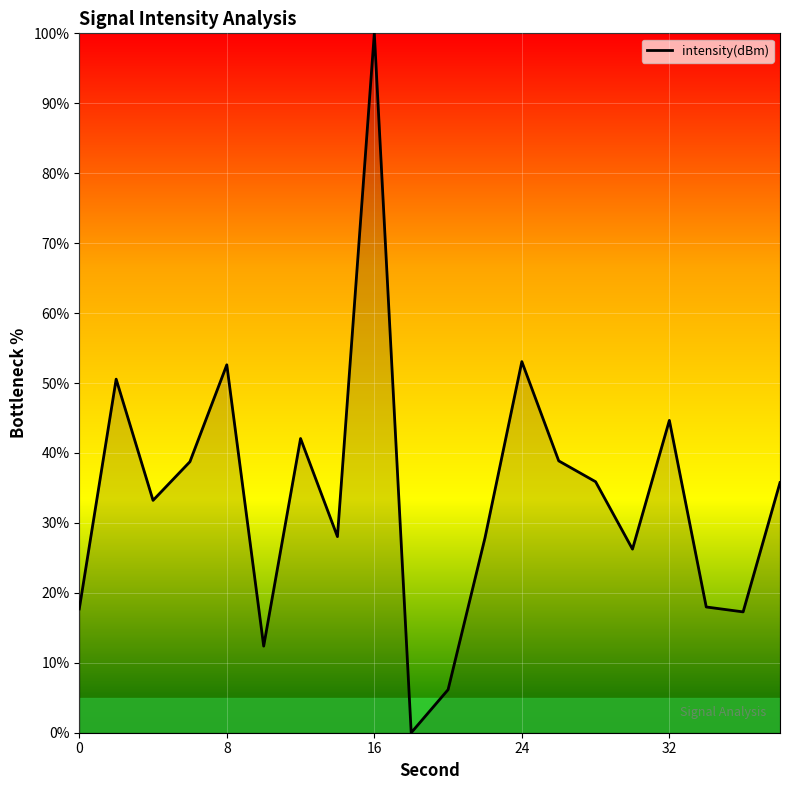

What is the maximum value shown in the chart?

100.0